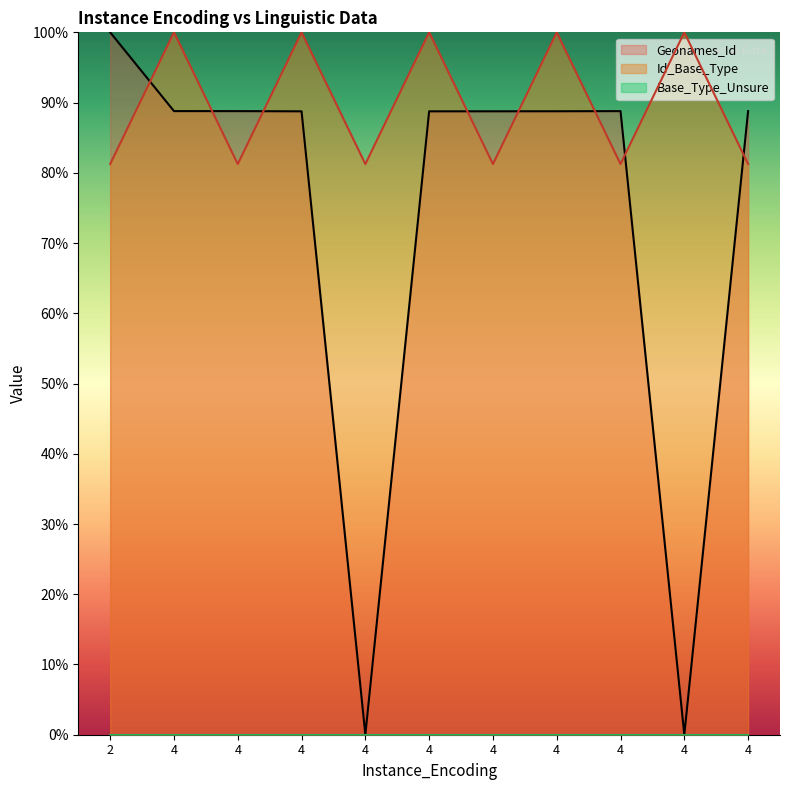

Which series has the largest total across all categories?

Id_Base_Type